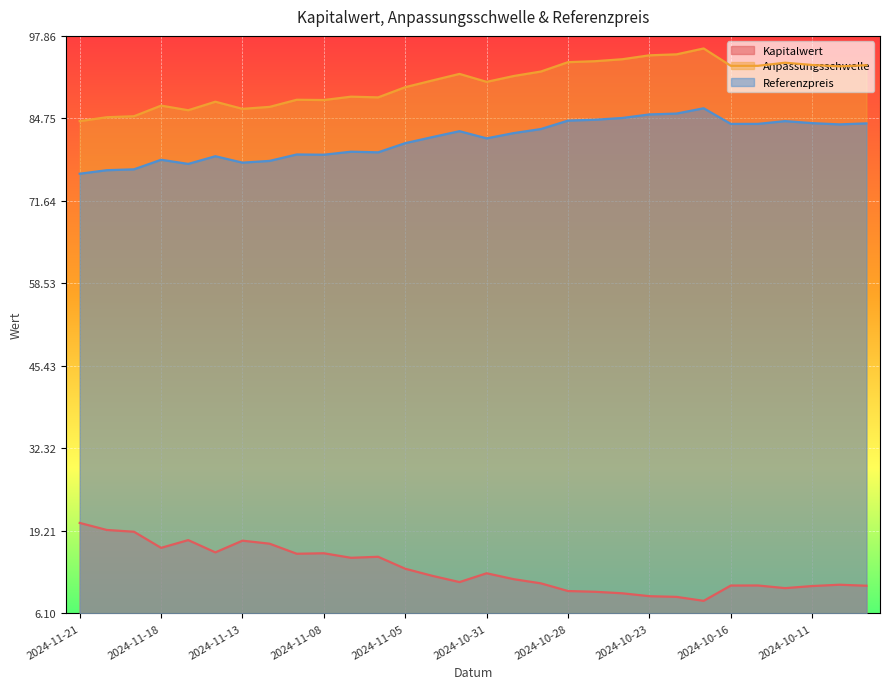

What is the total value across all series at 2024-11-12?

181.8